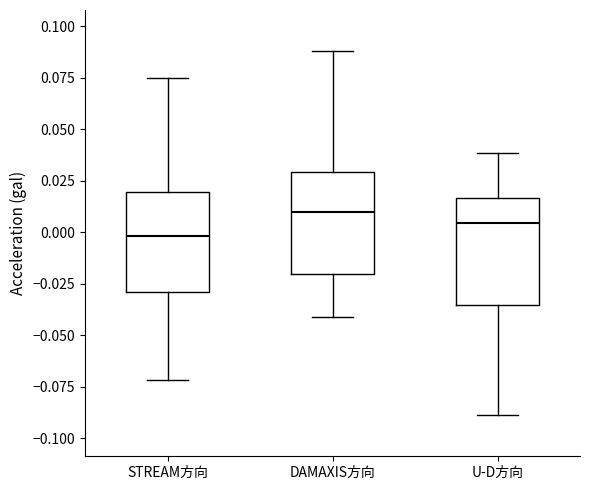

Where does the lower whisker of the box for DAMAXIS方向 end on the y-axis? The values are not printed on the chart, so give them approximately, as read against the axis.

-0.040